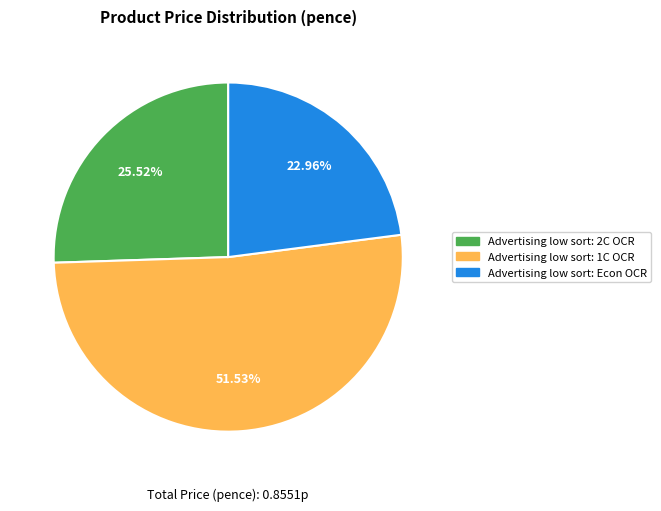

Which category accounts for the majority?

Advertising low sort: 1C OCR